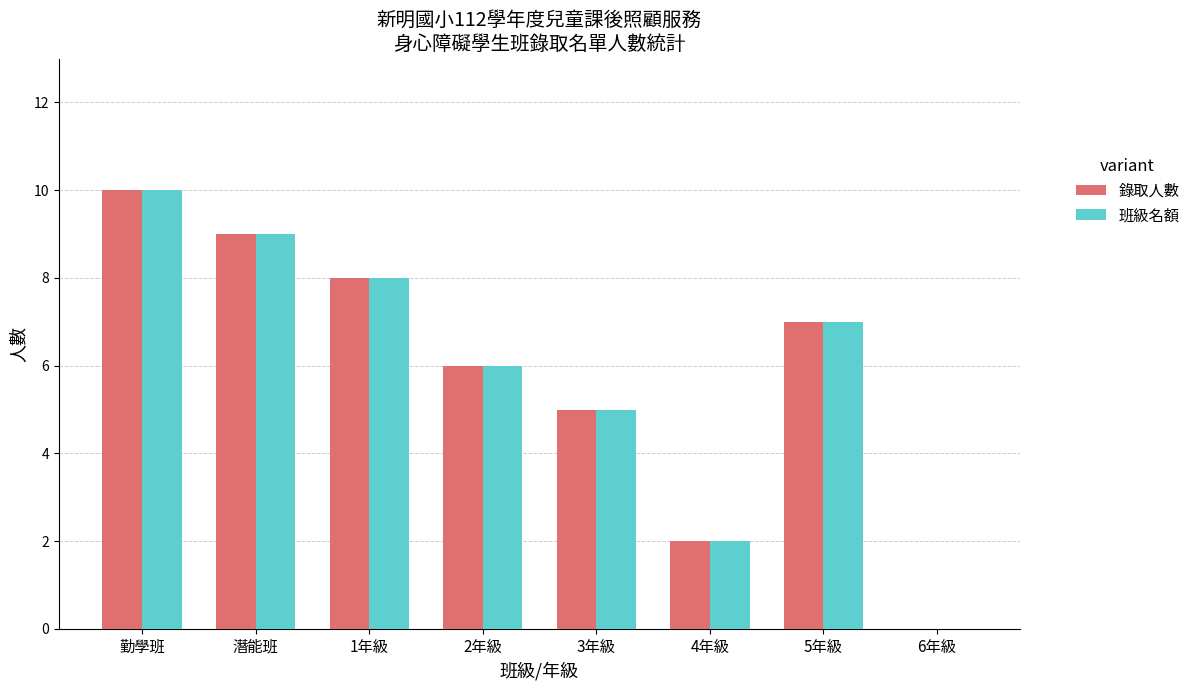

How many groups of bars are there?

8